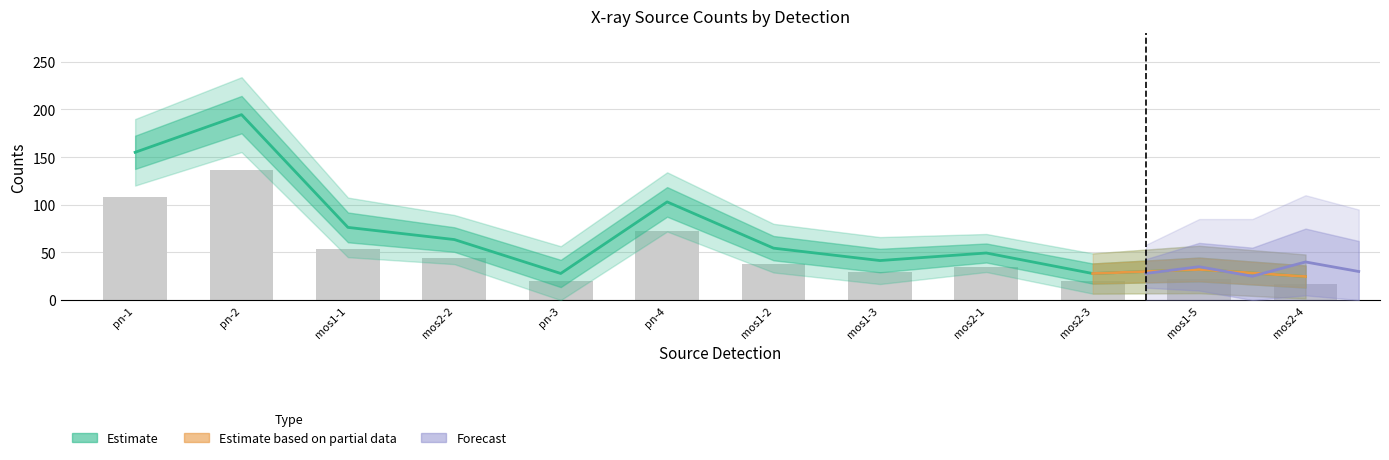

Reading right to left, extract all data points from this chart.

cnts: 24.7	32.1	27.9	49.4	41.5	54.5	103.0	27.9	63.5	76.3	194.5	155.0
rate_x1e3: 17.3	22.5	19.5	34.6	29.0	38.1	72.1	19.5	44.4	53.4	136.2	108.5